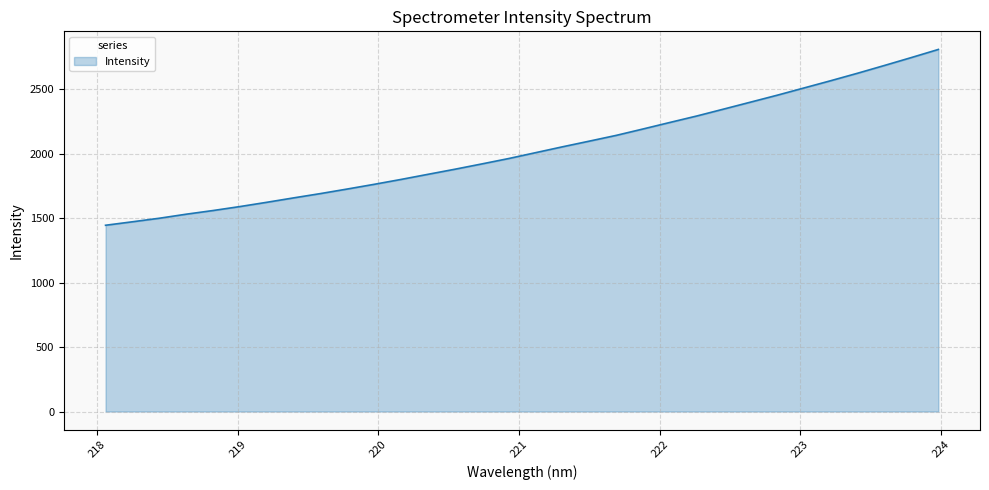

What is the minimum value shown in the chart?

1445.7